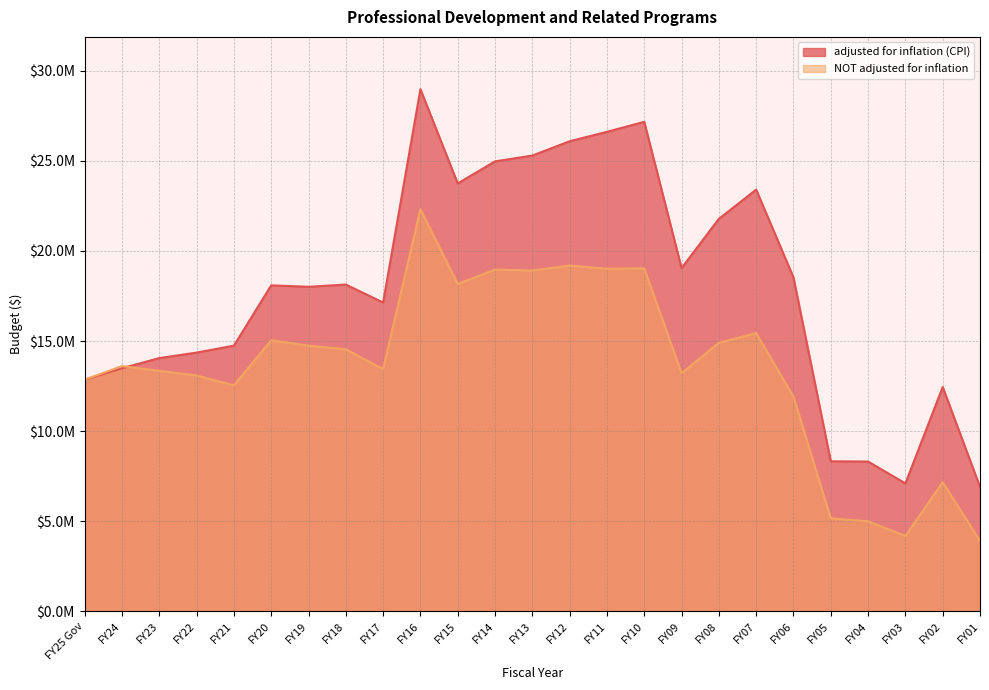

Read the NOT adjusted for inflation value at FY16.

22314890